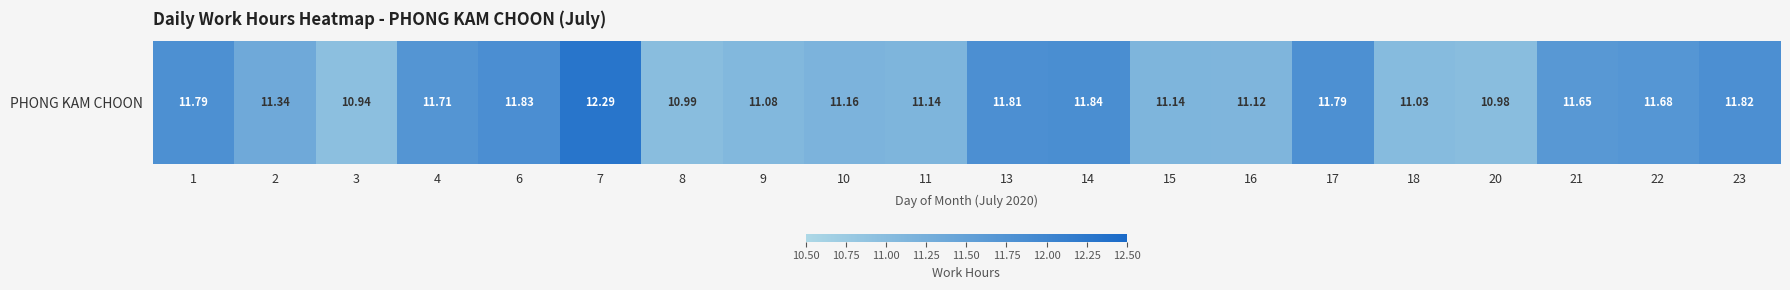

What is the difference between the values at 22 and 20?

0.7